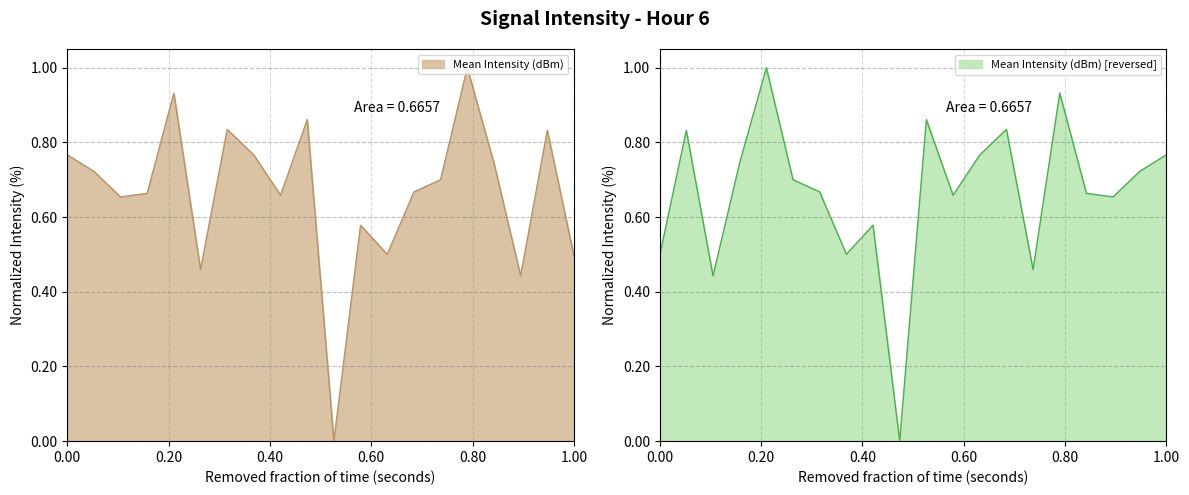

What is the value of the 13th point from the left?

0.5